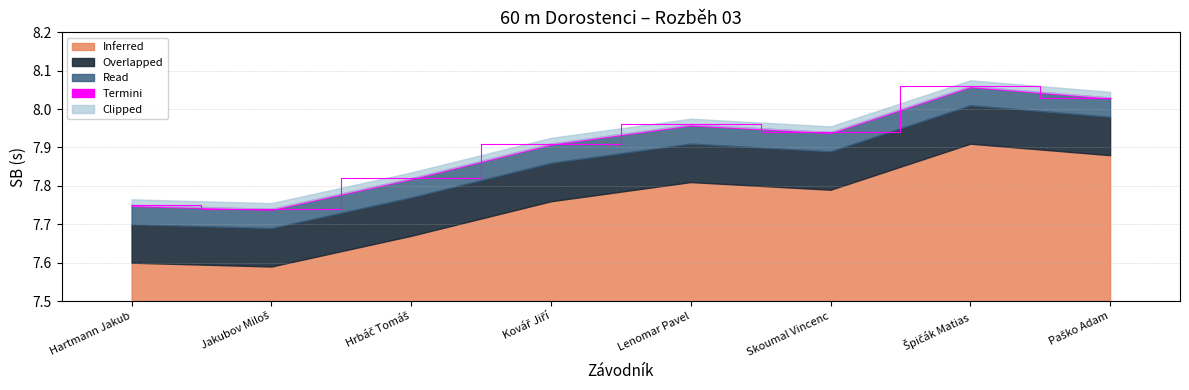

At which category does the chart reach its peak across all series?

Špičák Matias